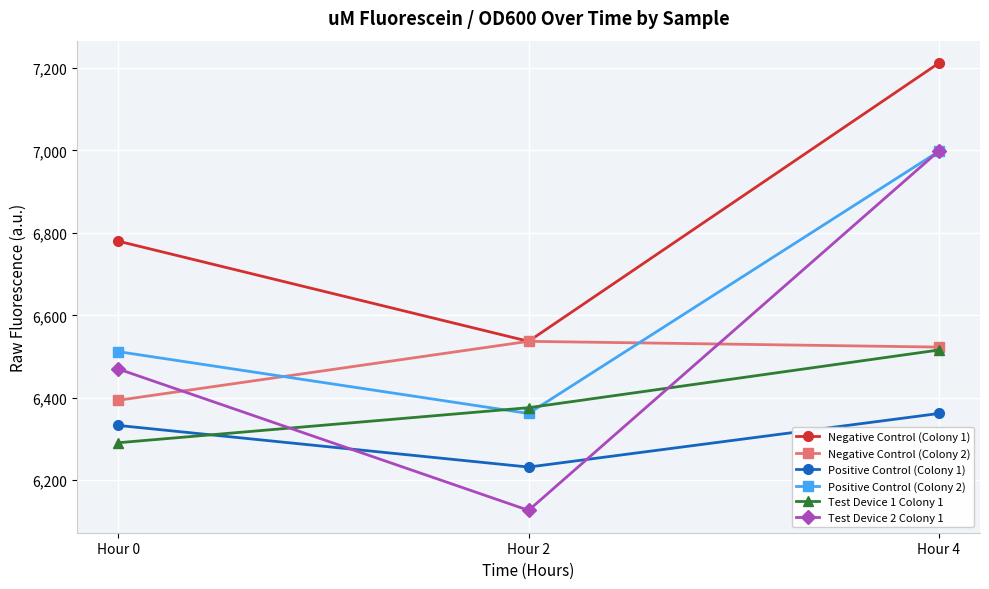

What is the difference between the second highest and minimum values in the Positive Control (Colony 1) series?

101